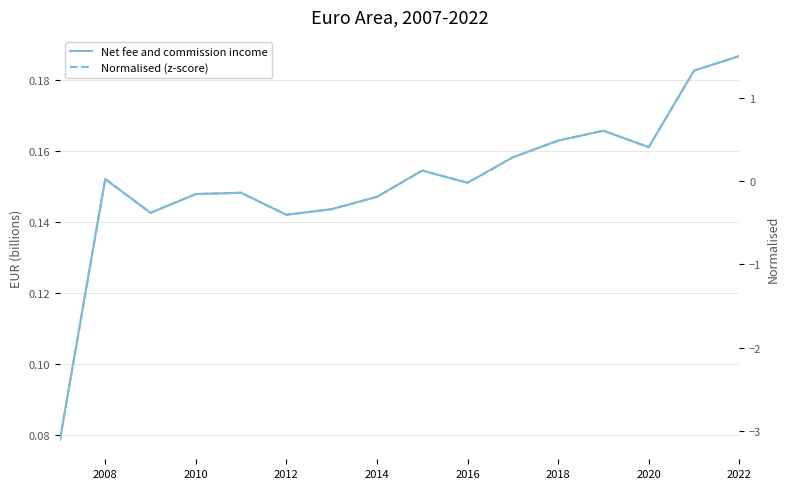

Rank the series by their maximum value, from highest to lowest.

Normalised (z-score), Net fee and commission income